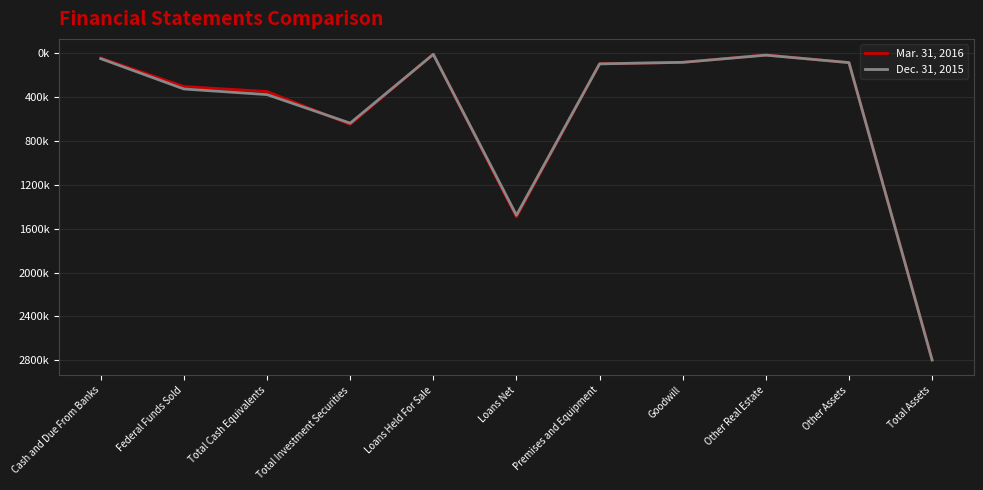

At how many categories does at least one series exceed 372820?

4